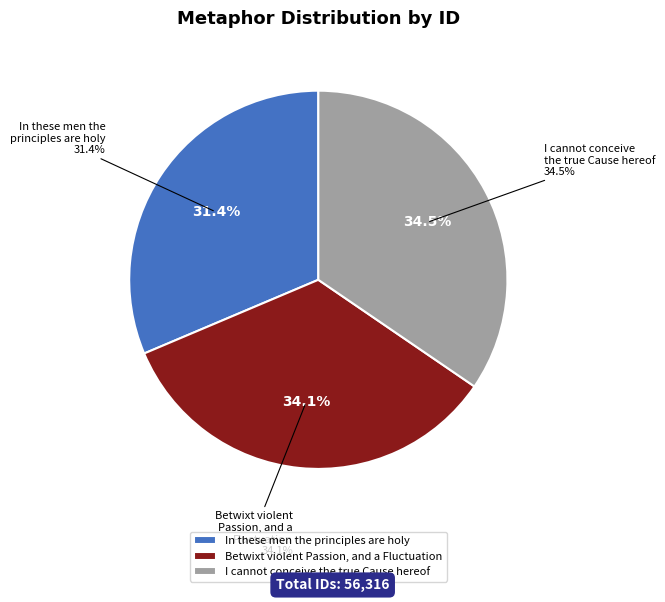

Between In these men the principles are holy and Betwixt violent Passion, and a Fluctuation, which is larger?

Betwixt violent Passion, and a Fluctuation